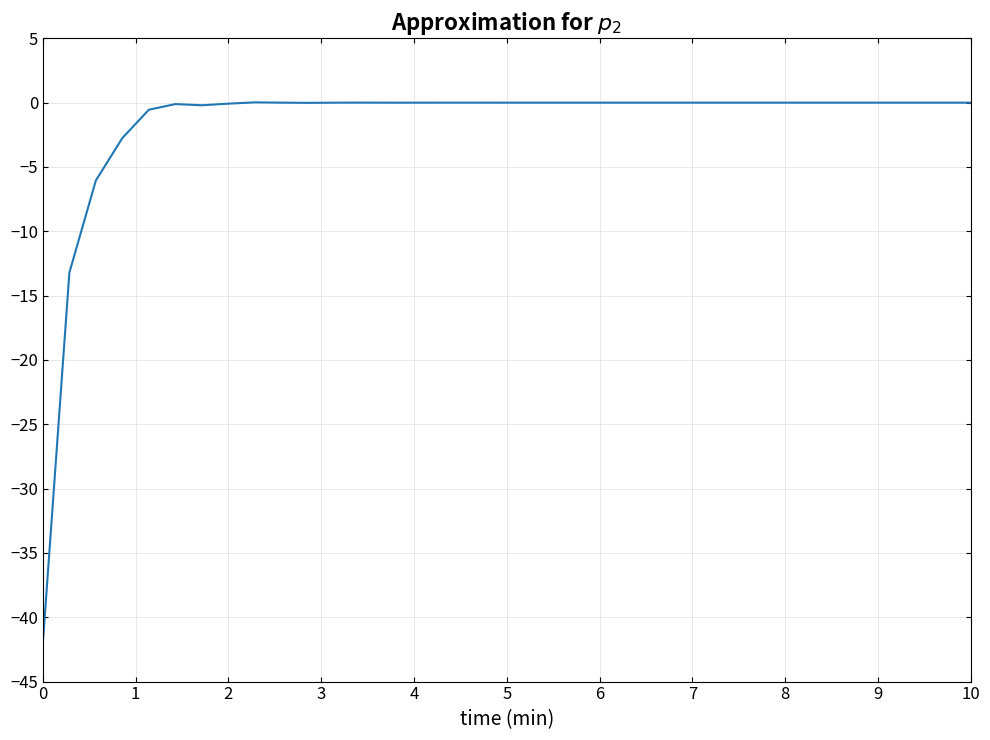

What is the smallest value displayed?

-42.0